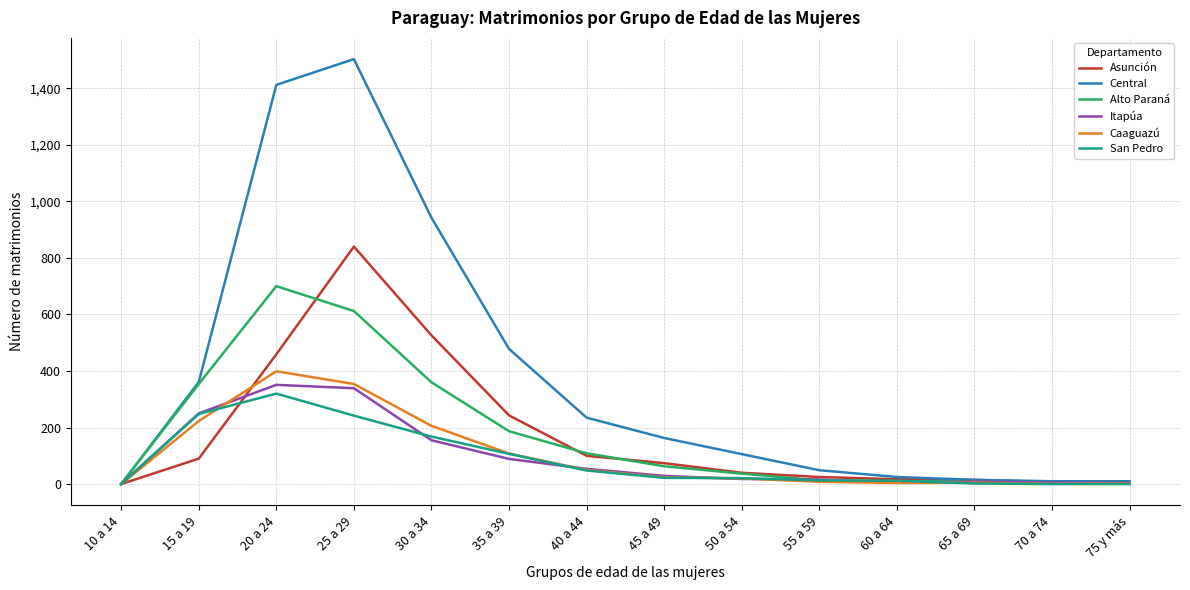

True or false: San Pedro has a value of 107 at 35 a 39.

True